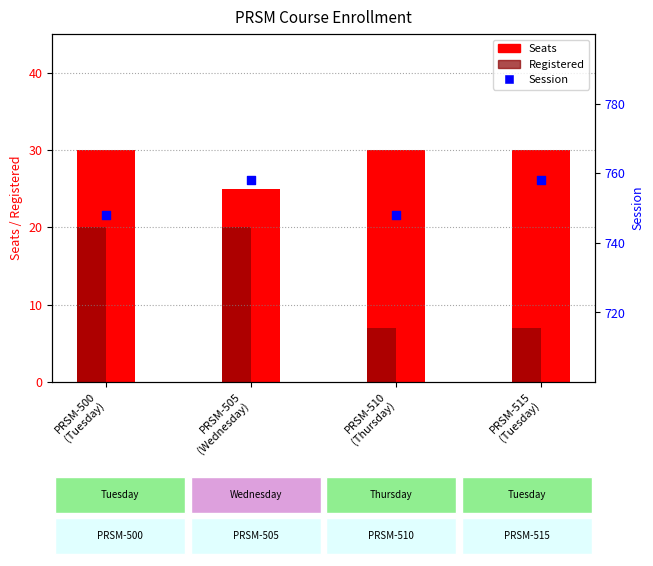

At how many categories does at least one series exceed 370?

4